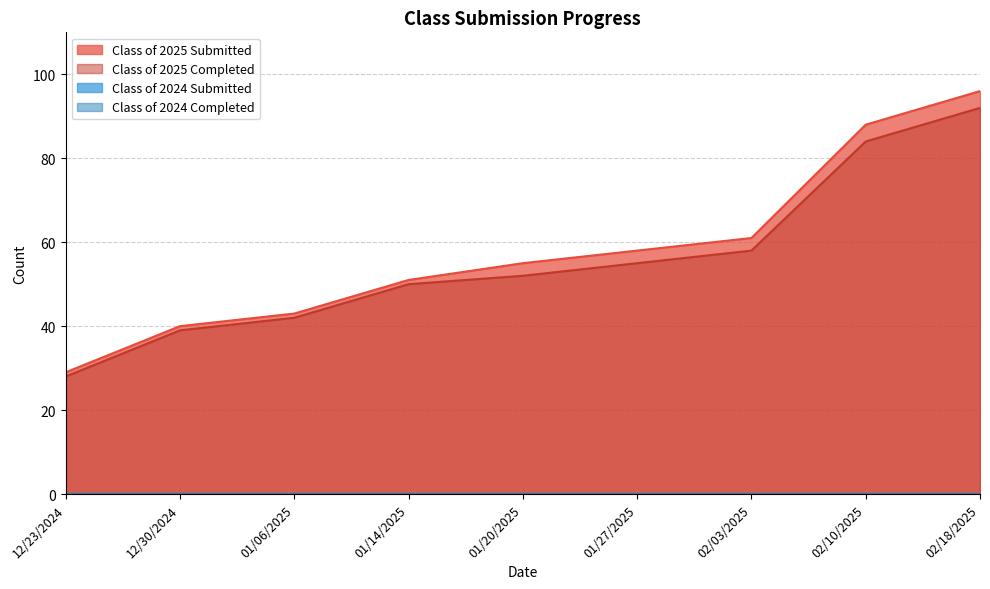

Where is Class of 2025 Completed nearest to the value 60?

02/03/2025